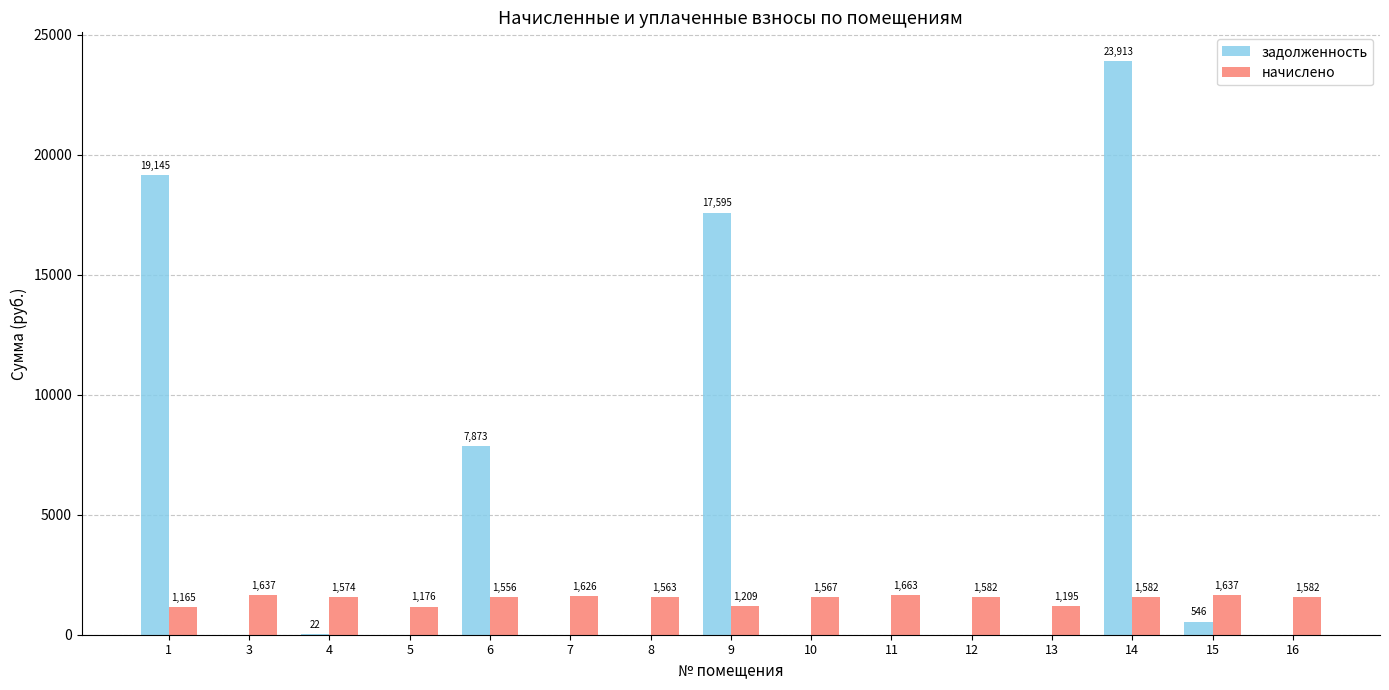

What is the sum of the начислено values at 15 and 11?

3299.9